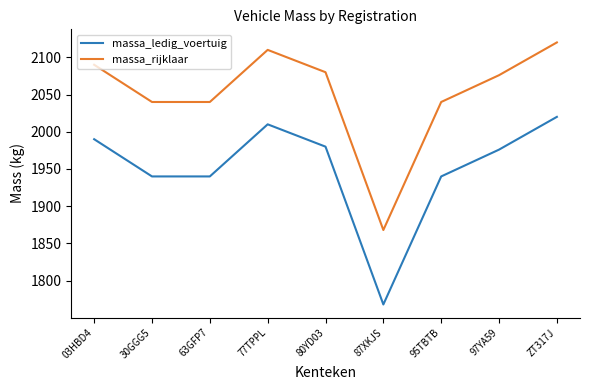

The massa_ledig_voertuig series shows 1125 at 77TPPL. True or false?

False